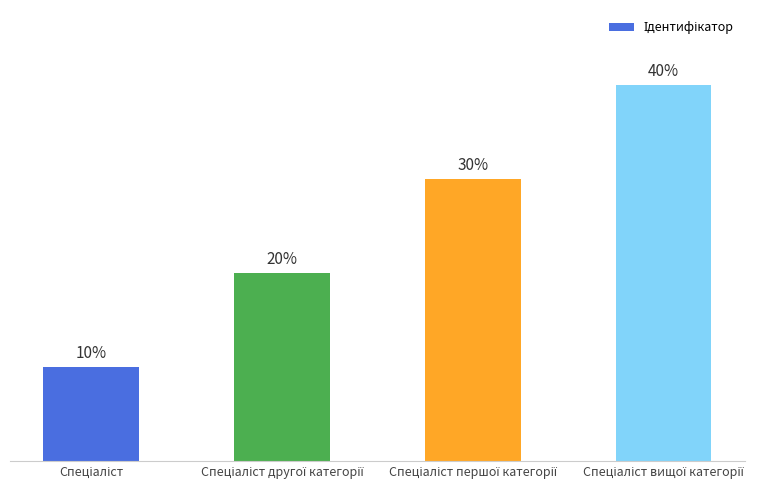

Reading right to left, transcribe all the data shown in this chart.

Спеціаліст вищої категорії=4	Спеціаліст першої категорії=3	Спеціаліст другої категорії=2	Спеціаліст=1